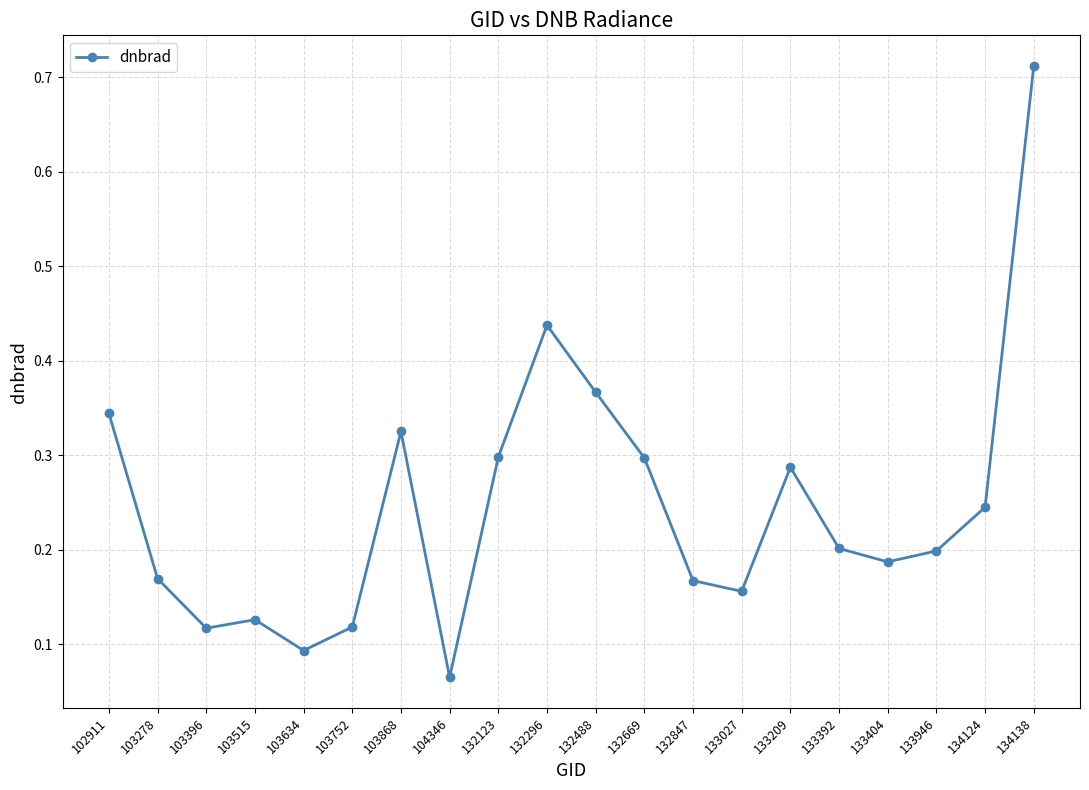

How many values are between 0 and 1?

20